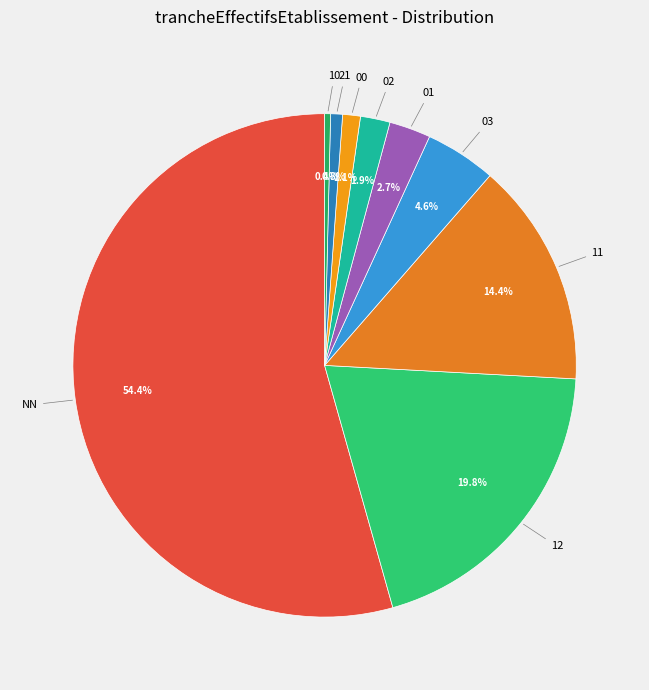

Is there a majority slice in this chart?

Yes